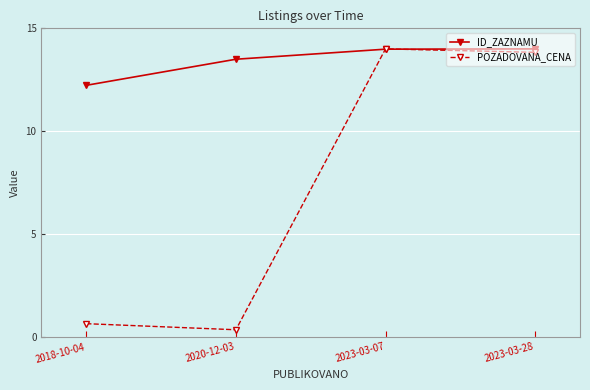

What is the approximate value of POZADOVANA_CENA at 2020-12-03?

0.3